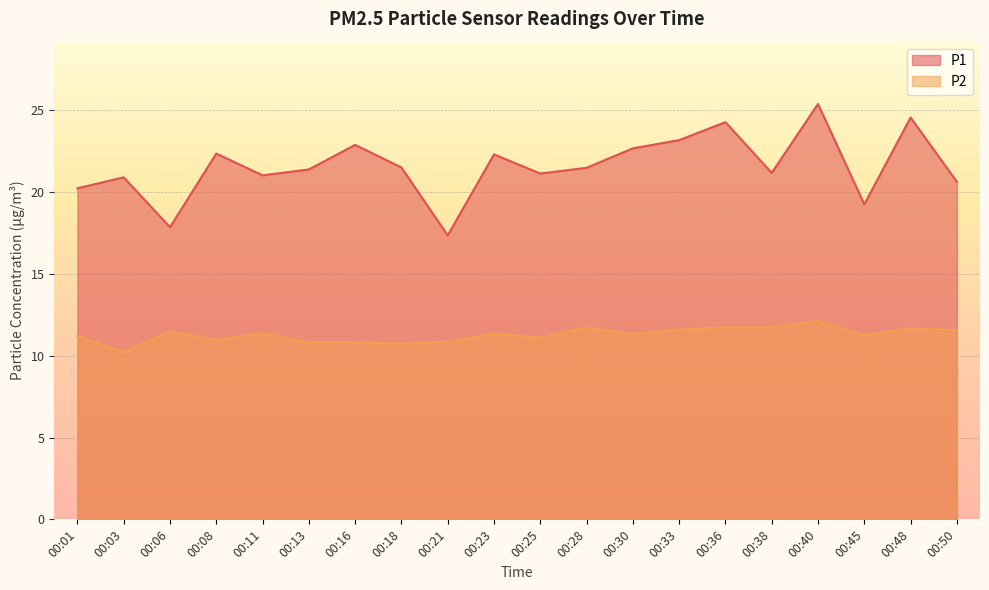

Which has a higher value, 00:08 or 00:11?

00:08